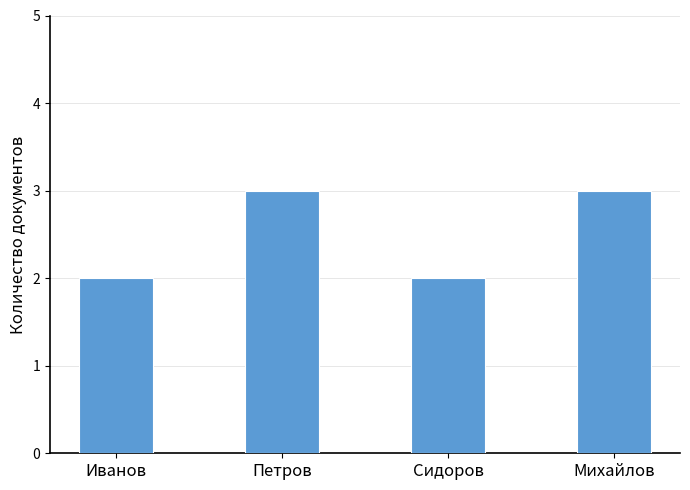

The value at Михайлов is 3. True or false?

True